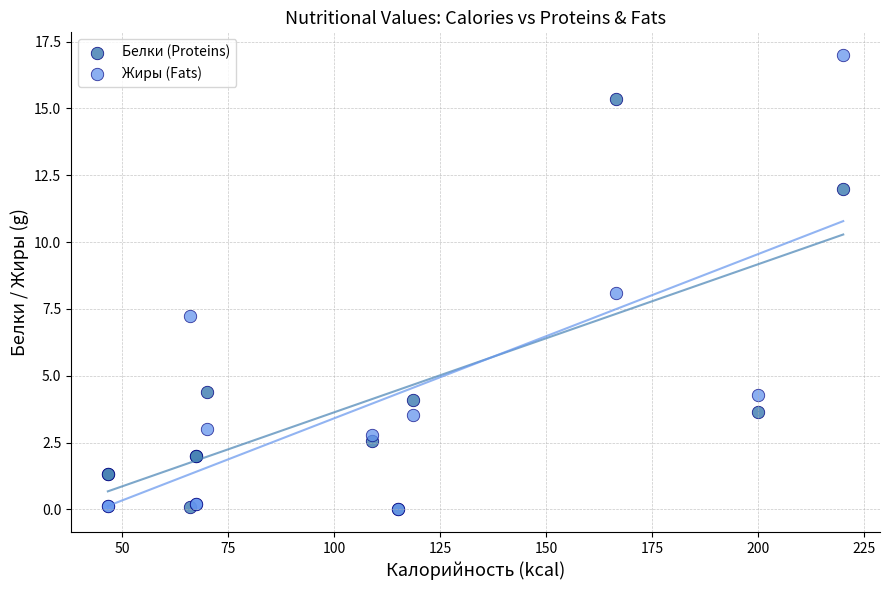

Which series reaches the maximum Y coordinate?

Жиры (Fats)